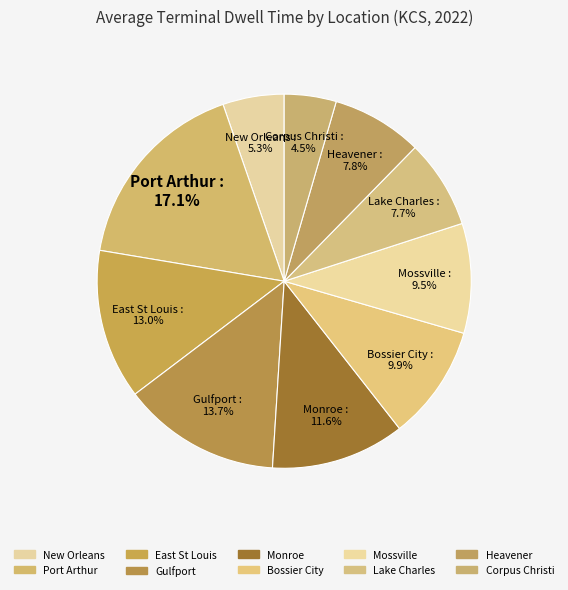

What percentage is the Monroe slice, to the nearest percent?

12%